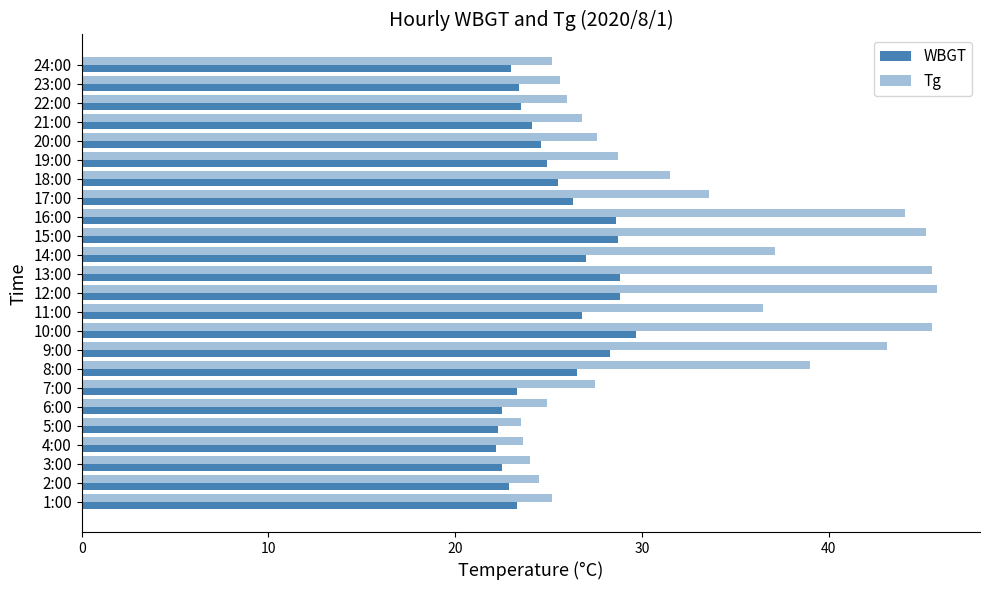

How many distinct data groups are displayed?

2